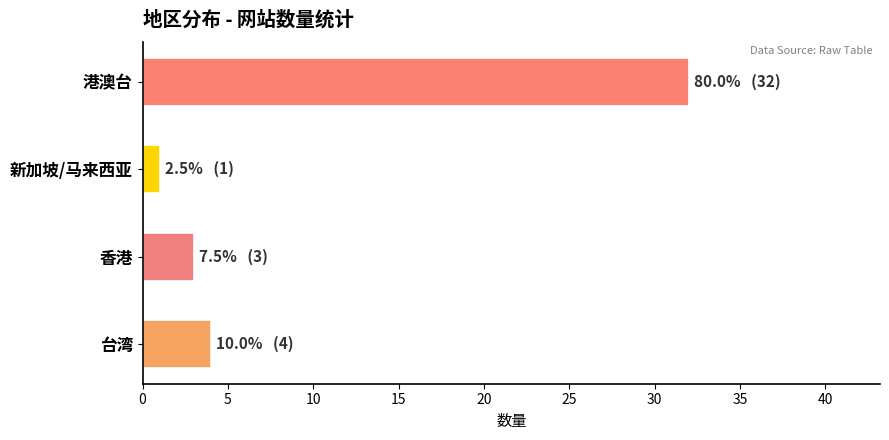

The chart shows a value of 4 at 台湾. True or false?

True